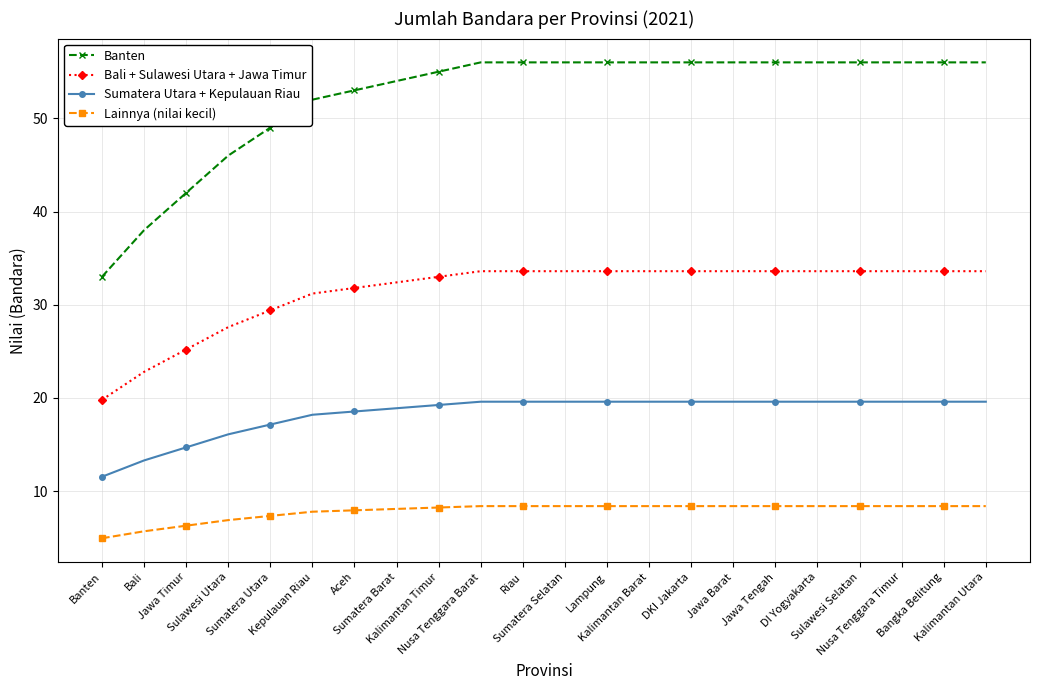

Is it true that Lainnya (nilai kecil) equals 8.4 at Kalimantan Utara?

True